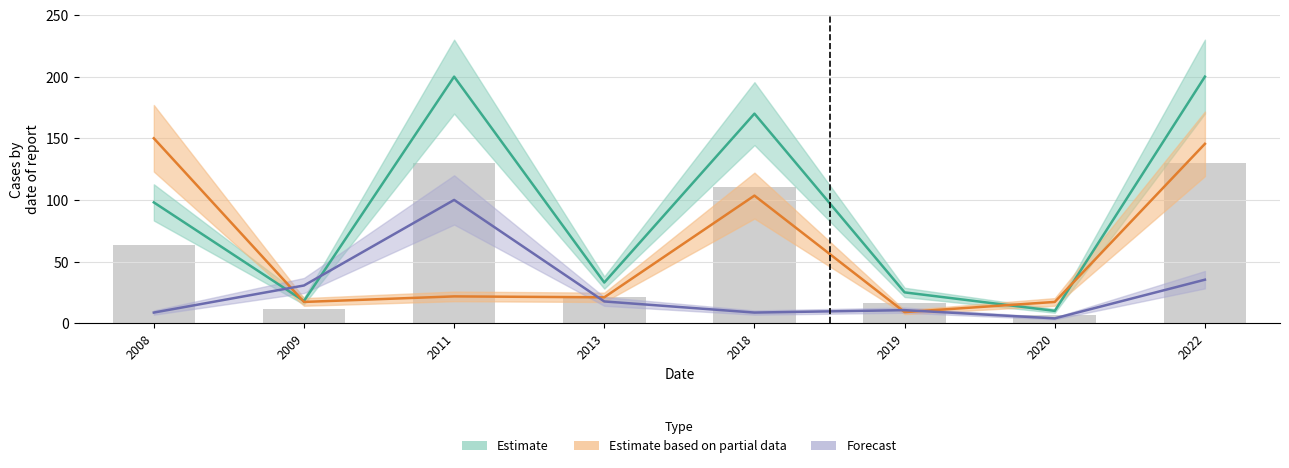

Which category has the lowest value in the price (~/u) series?

2020